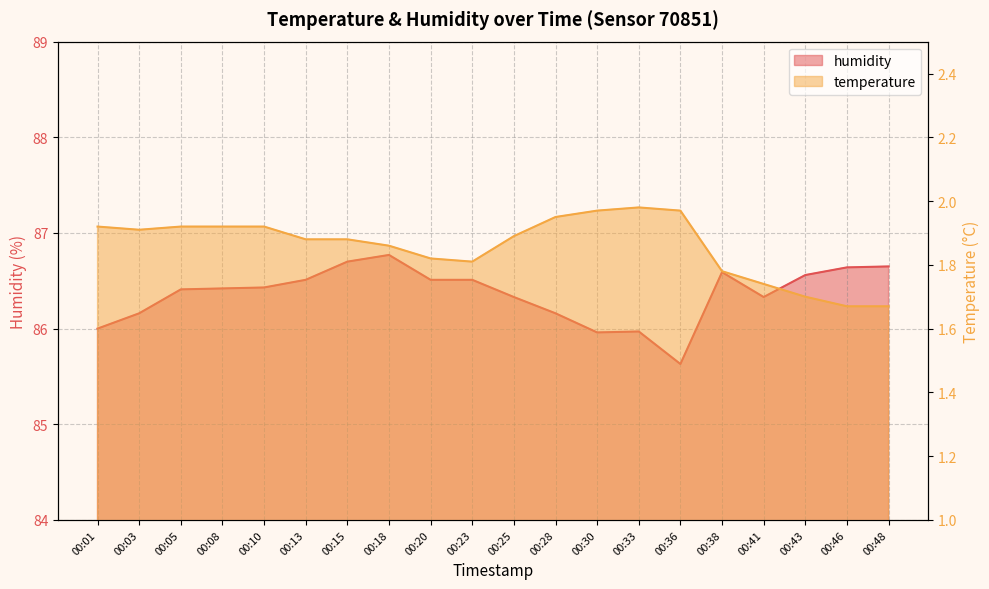

Rank the series by their maximum value, from lowest to highest.

temperature, humidity